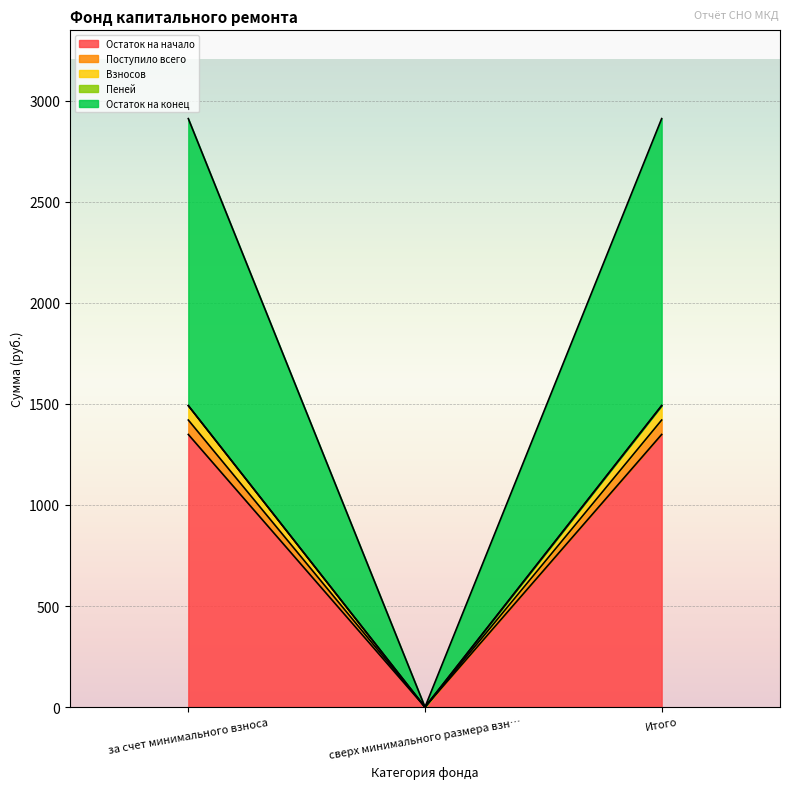

At which category does the chart reach its peak across all series?

за счет минимального взноса